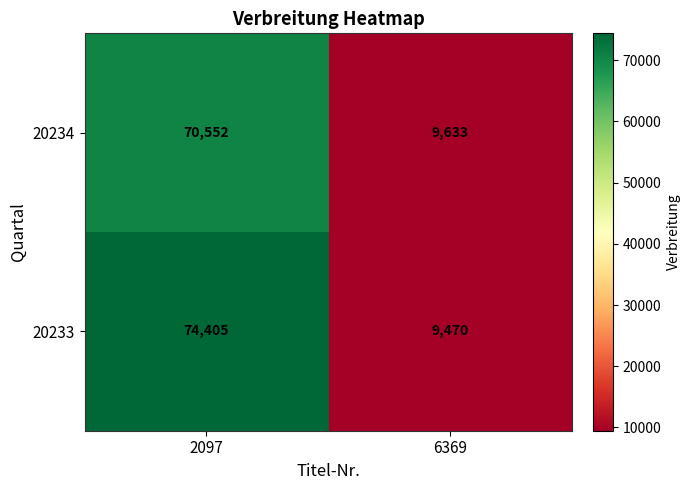

Where is 20234 nearest to the value 40092?

6369